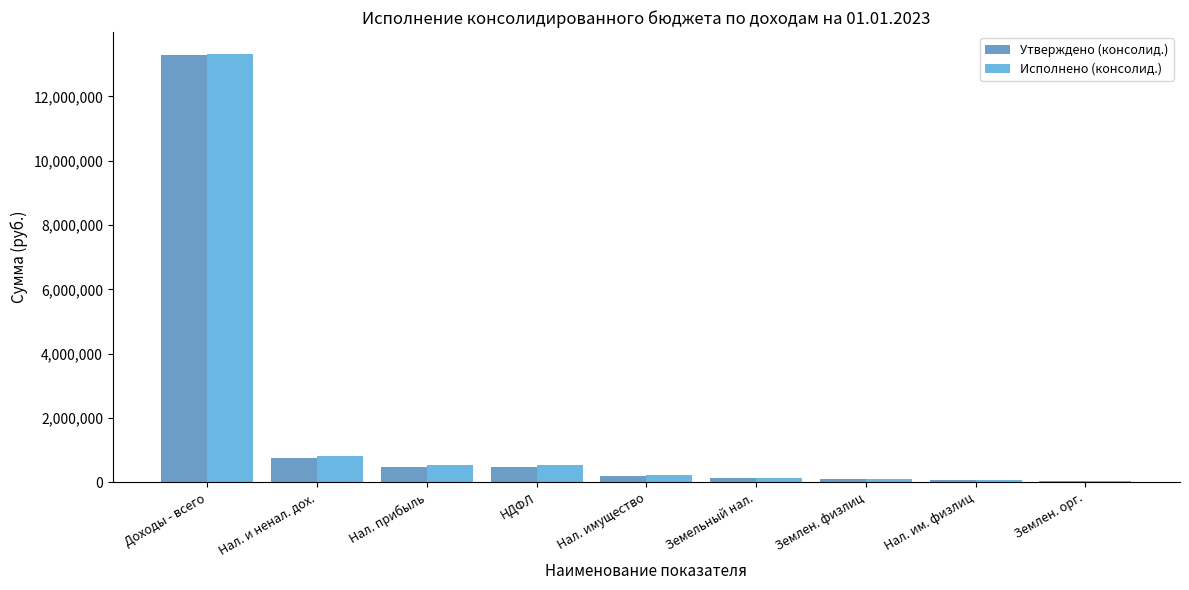

What is the maximum value shown in the chart?

13331289.0